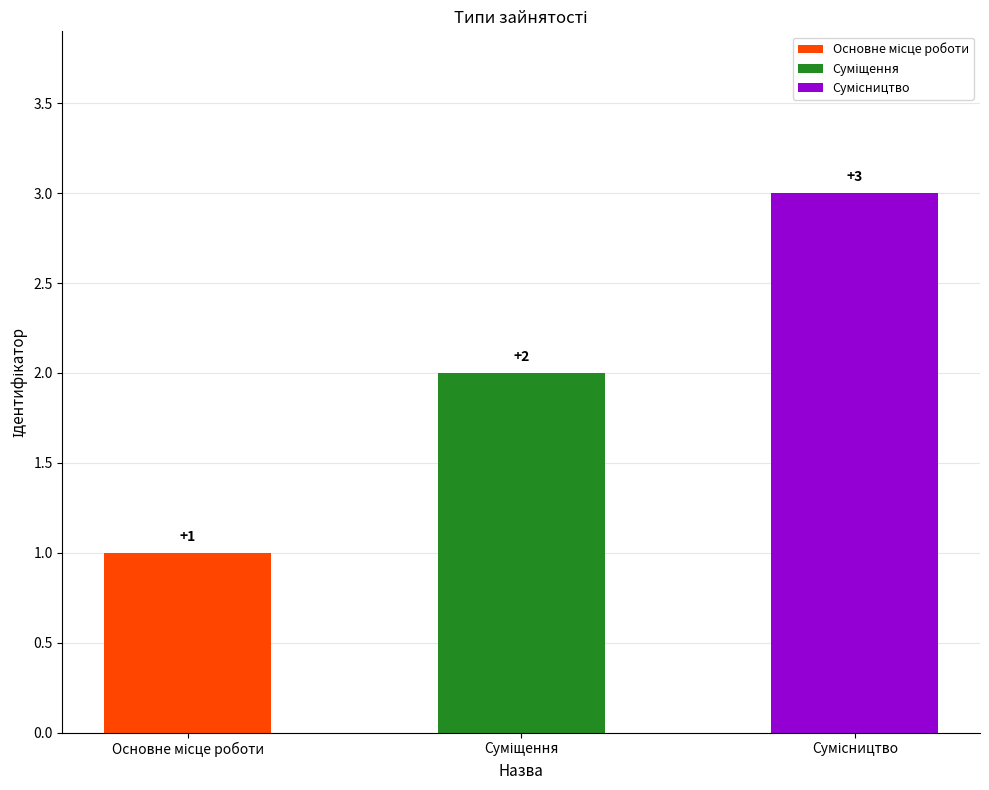

Which has a higher value, Основне місце роботи or Сумісництво?

Сумісництво